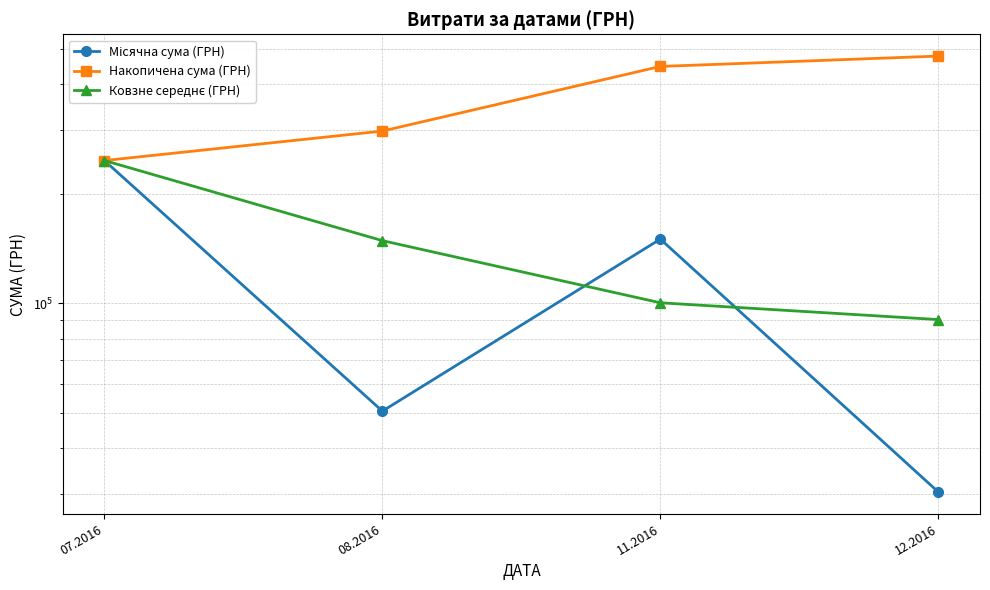

Between 07.2016 and 11.2016, which series saw the biggest shift?

Накопичена сума (ГРН)